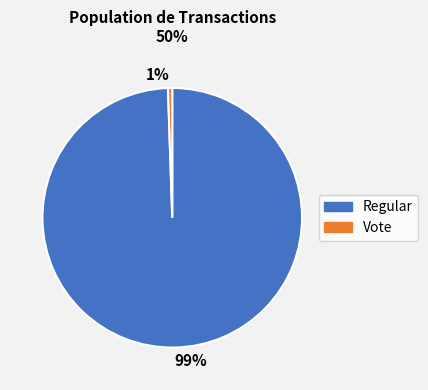

How many slices are in this pie chart?

2